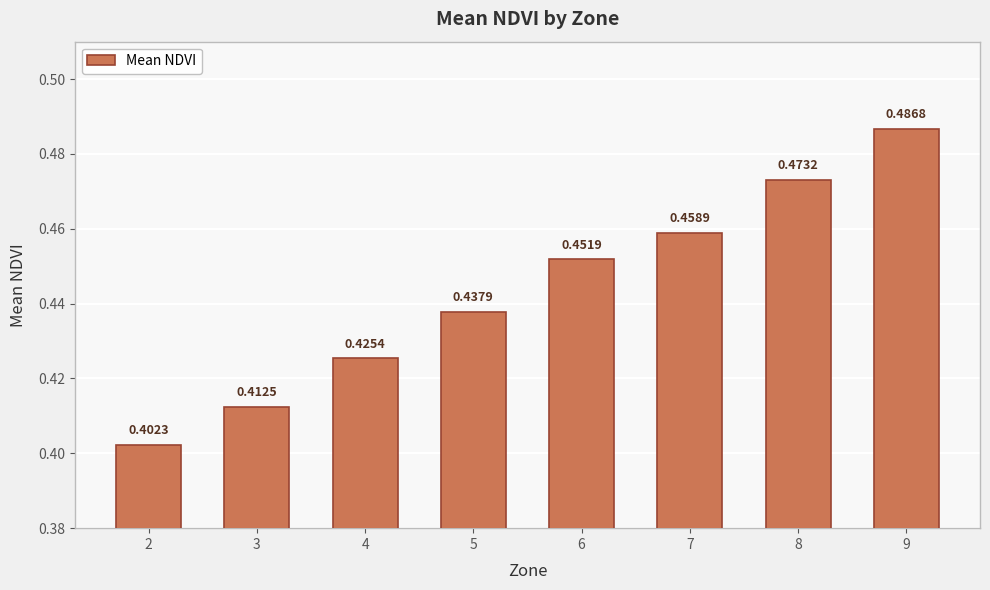

List the labels in order of value, smallest first.

2, 3, 4, 5, 6, 7, 8, 9